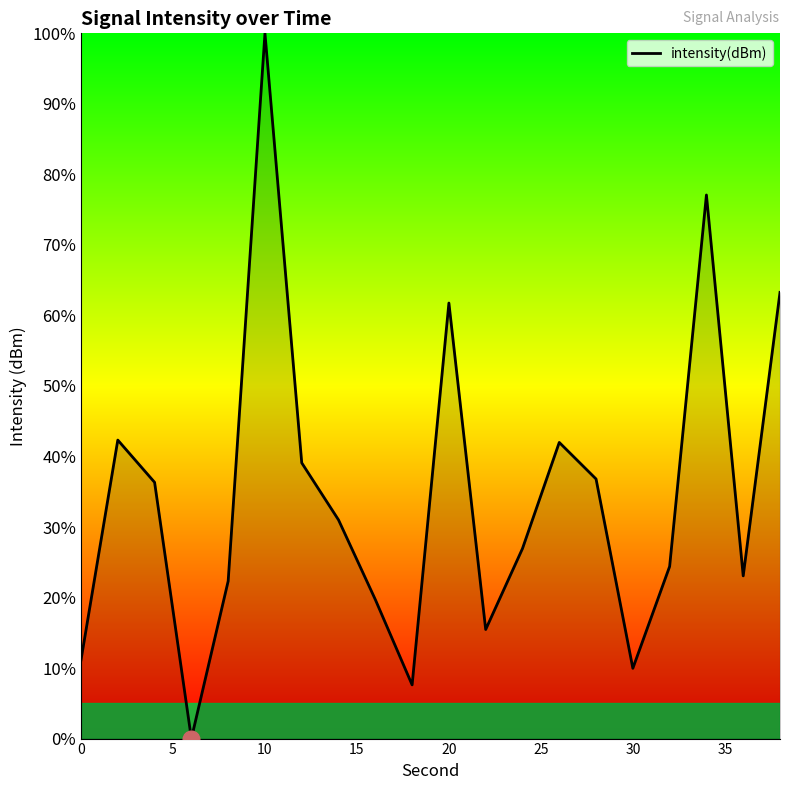

Count the number of data series in this chart.

1